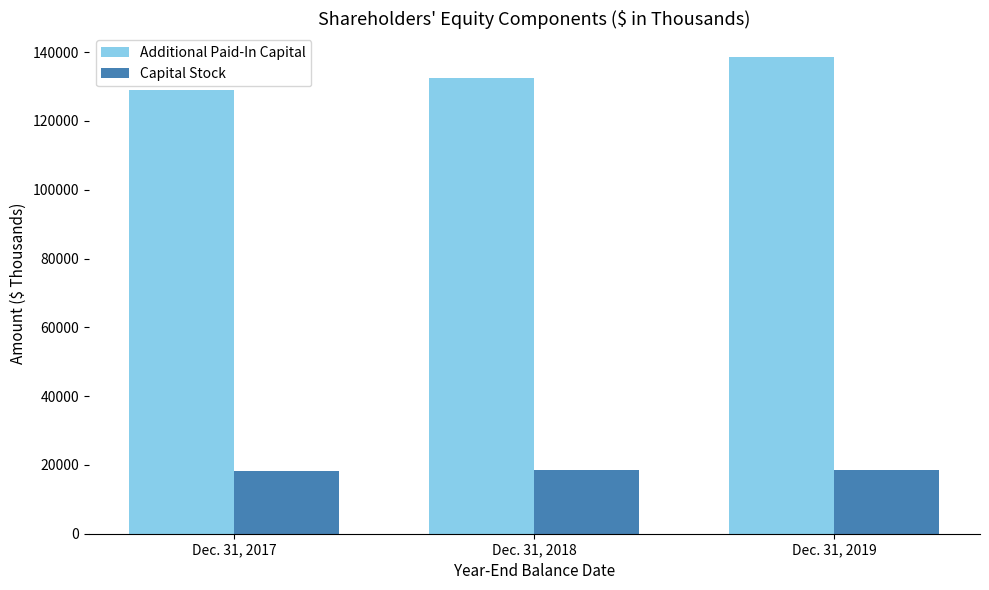

True or false: Capital Stock has a value of 30805 at Dec. 31, 2018.

False